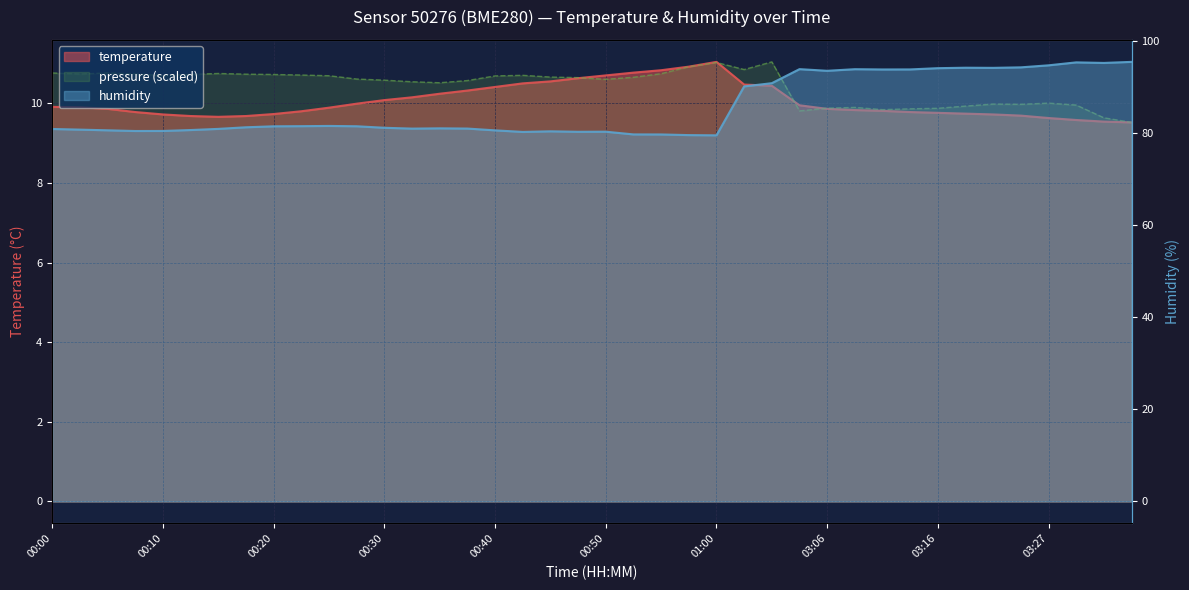

The humidity series shows 93.9 at 02:59. True or false?

True